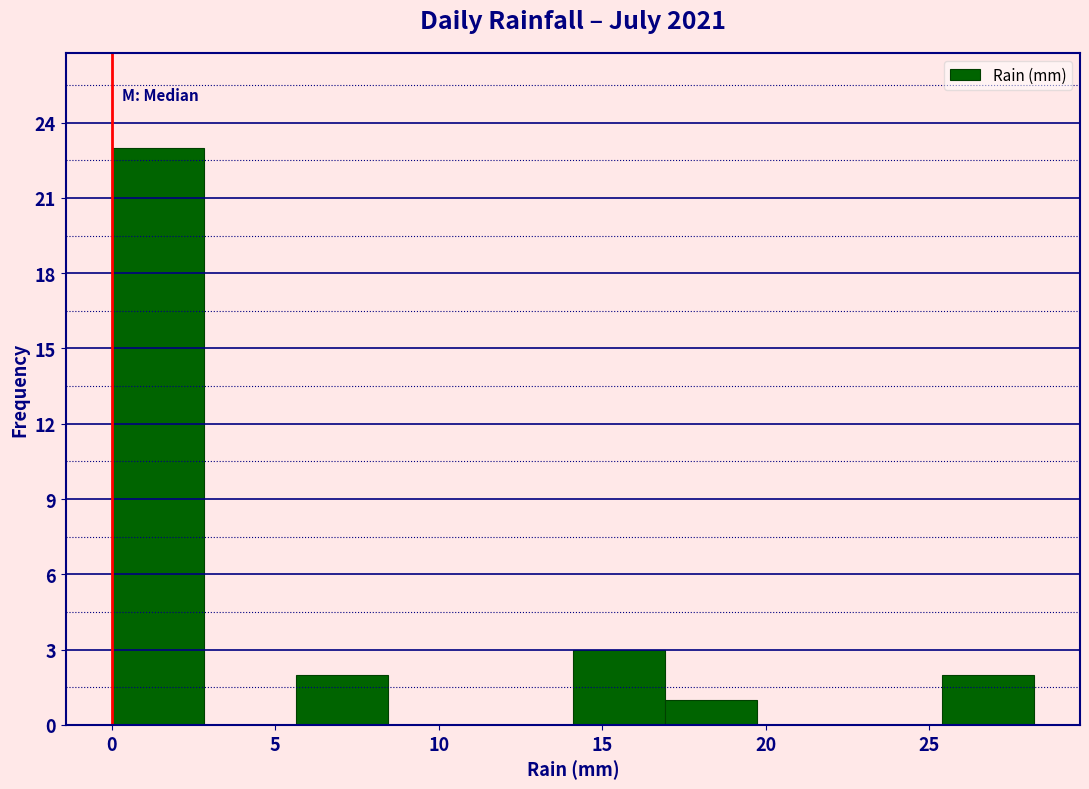

How tall is the bar that spans 17.0 to 19.5 on the x-axis? Neither the bar edges nor the heights are printed on the chart, so give them approximately, as read against the axes.

1